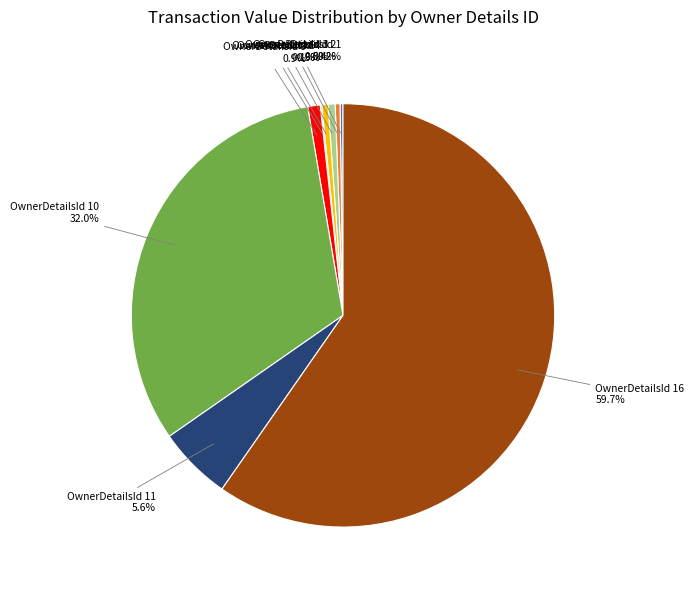

Is there a majority slice in this chart?

Yes